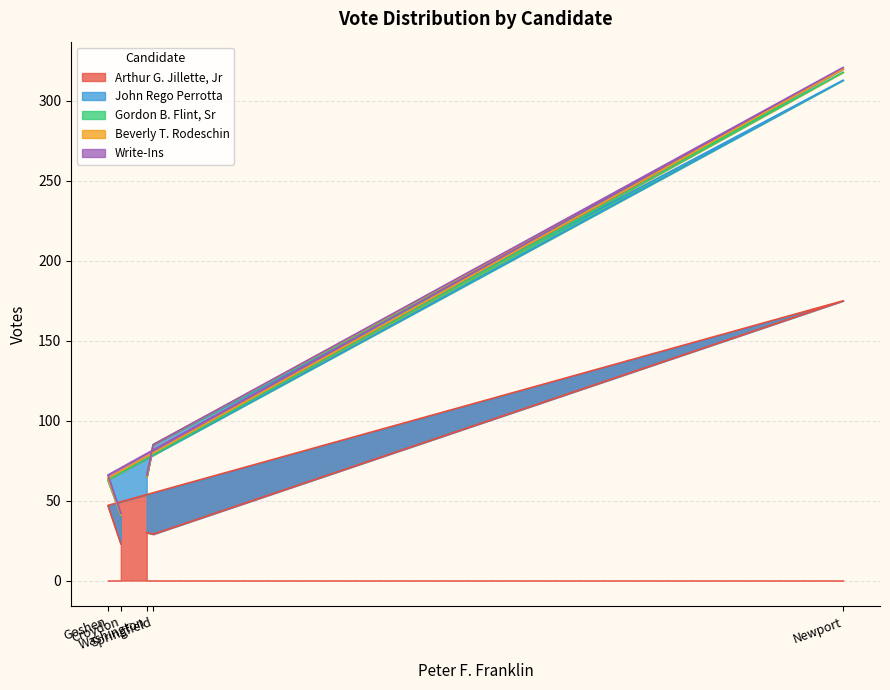

What is the difference between the second highest and second lowest values in the Beverly T. Rodeschin series?

1